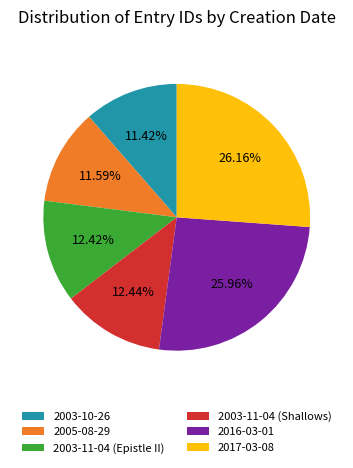

What percentage do 2003-11-04 (Epistle II) and 2016-03-01 together represent?

38.4%